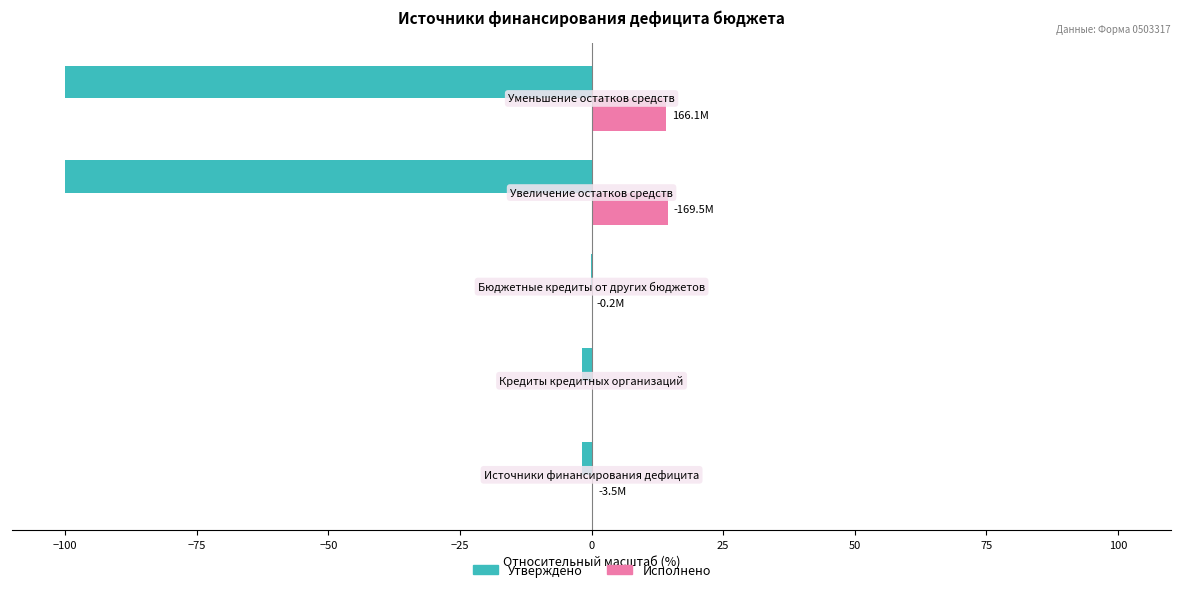

Which series has the largest total across all categories?

Исполнено